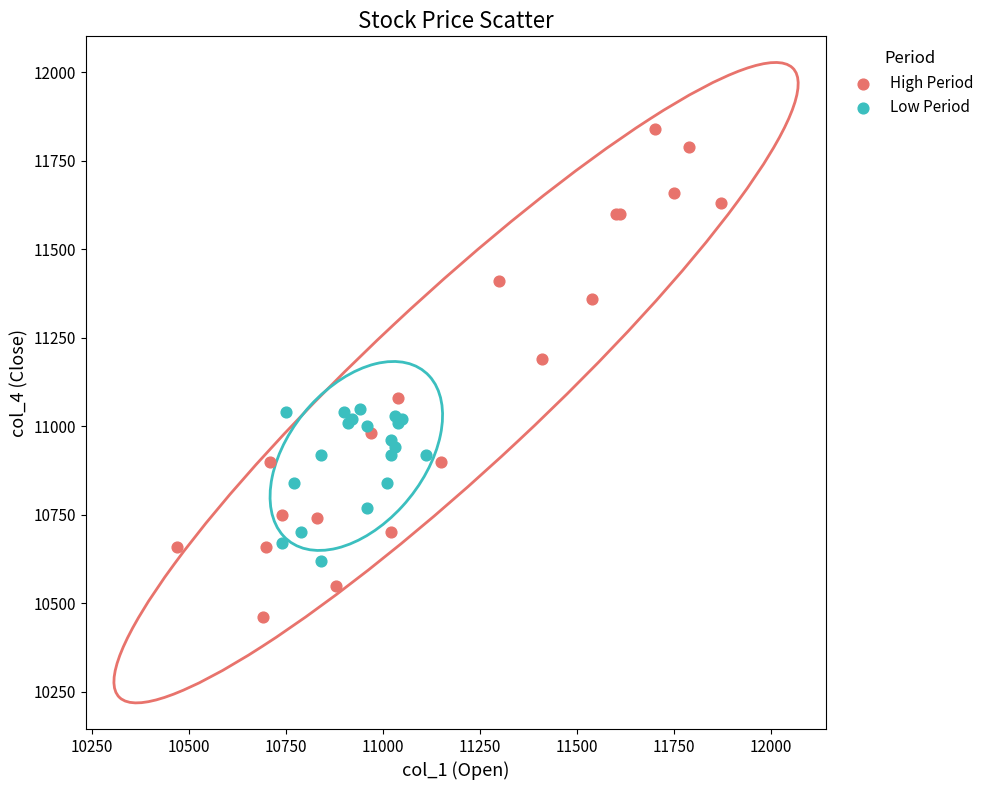

Which series contains the highest Y value?

High Period